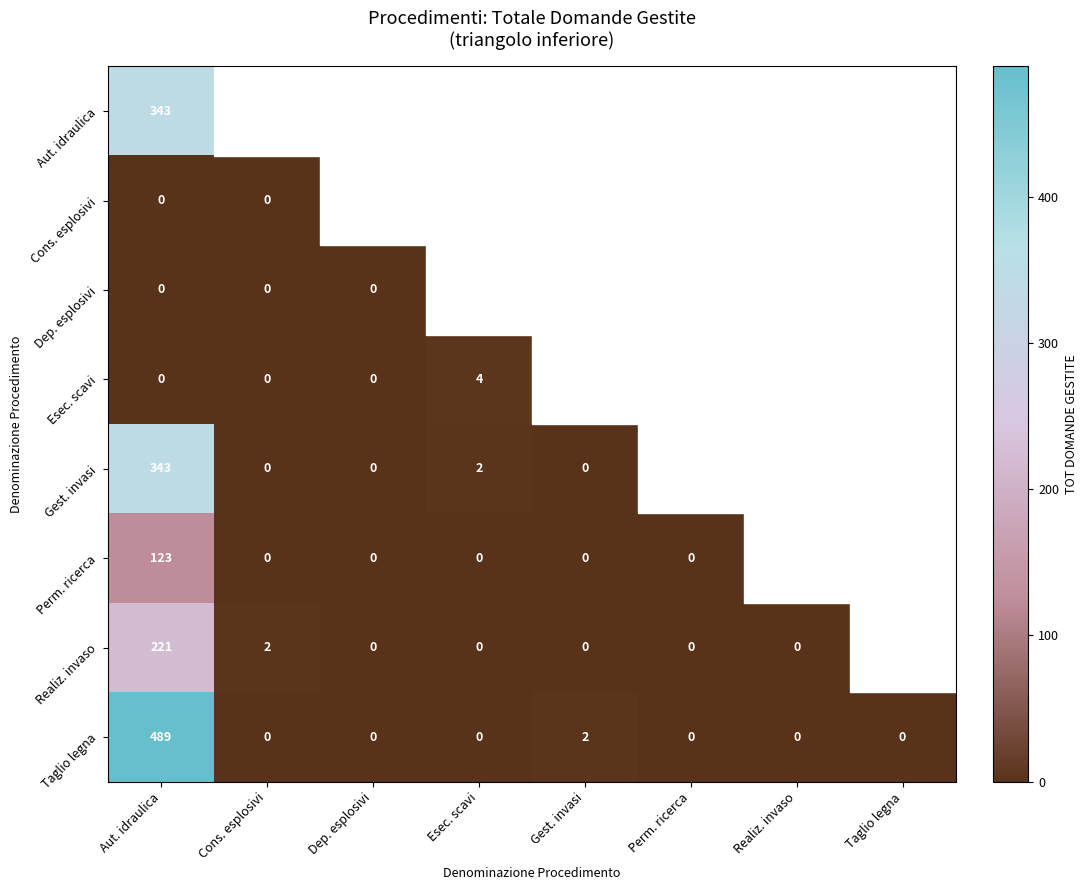

True or false: Taglio legna has a value of 0 at Realiz. invaso.

True